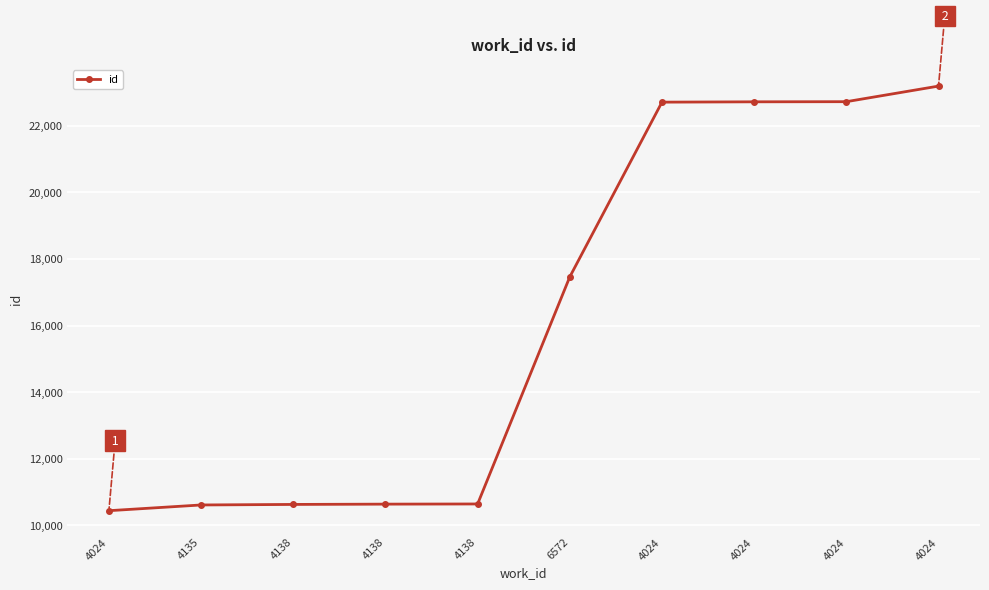

What is the difference between the maximum and minimum values?

12752